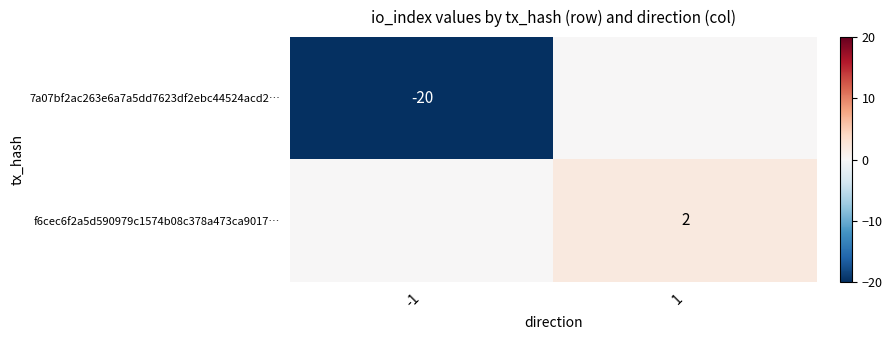

Is it true that f6cec6f2a5d590979c1574b08c378a473ca9017… equals 1 at 1?

False